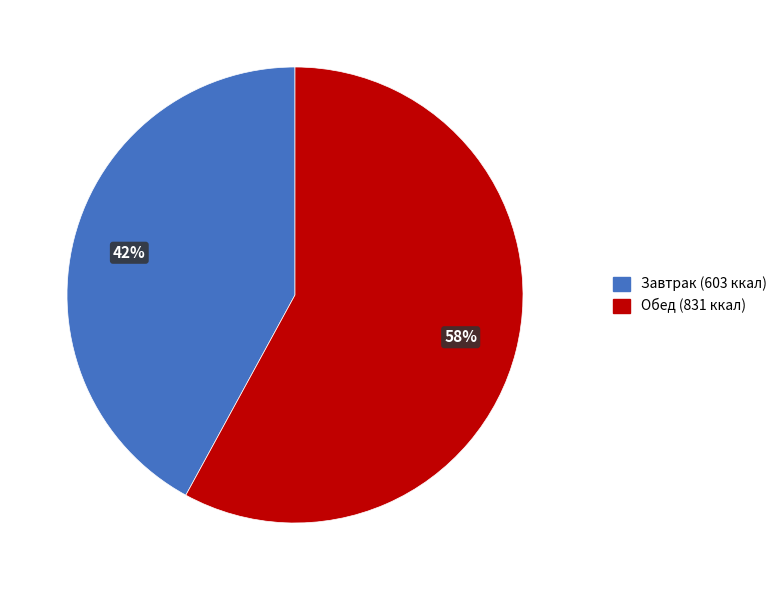

Does any single category account for the majority?

Yes